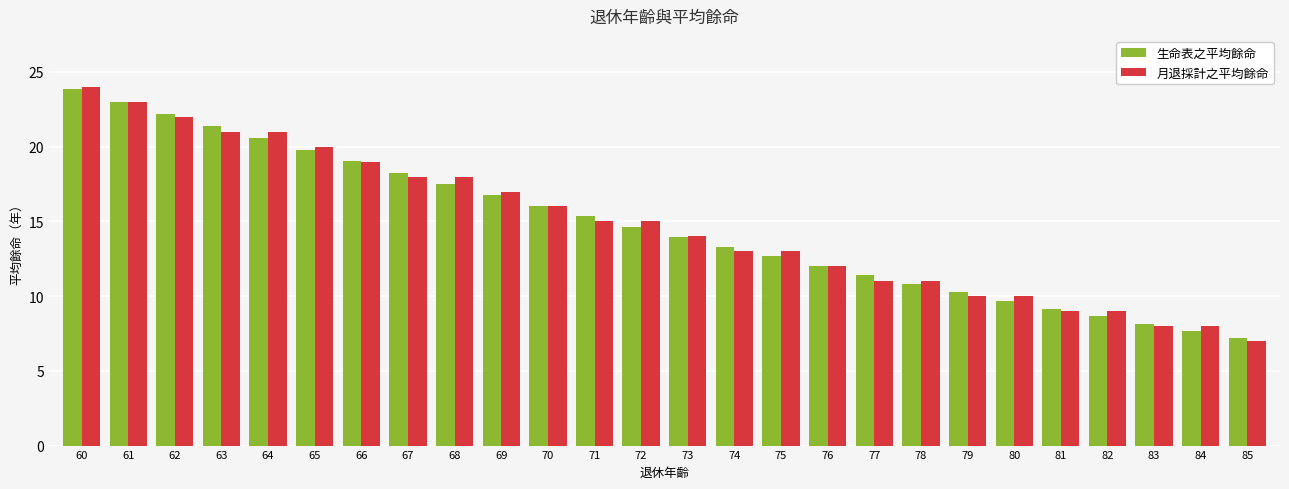

How many groups of bars are there?

26